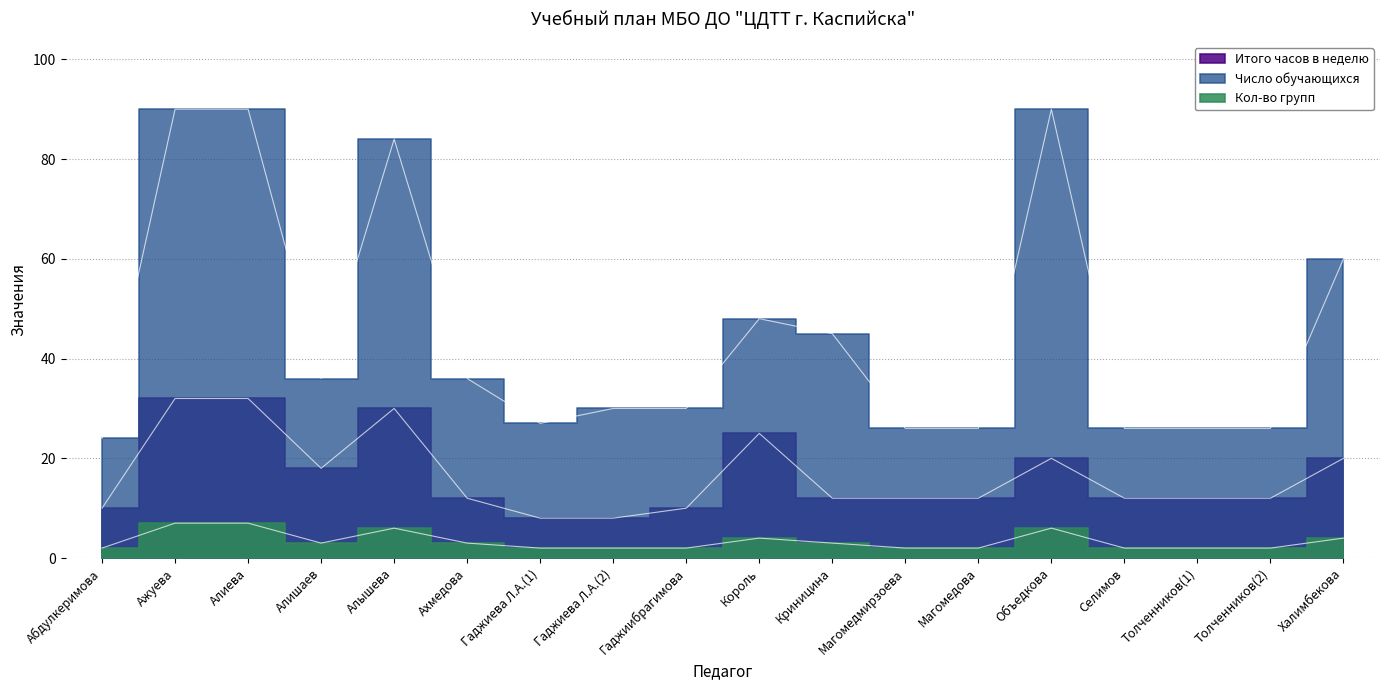

What are all the series names shown in the legend?

Кол-во групп, Число обучающихся, Итого часов в неделю